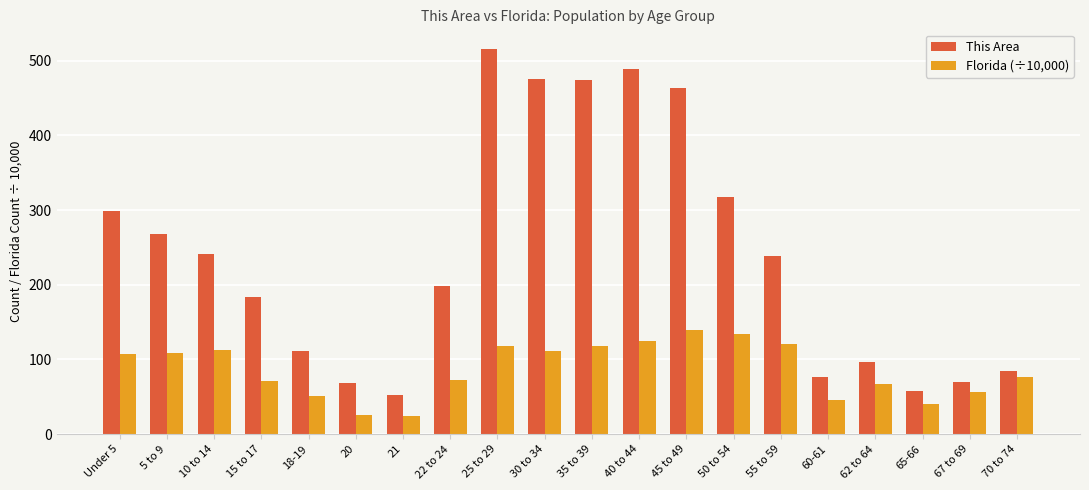

What is the spread (max minus min) of values at 22 to 24?

125.8